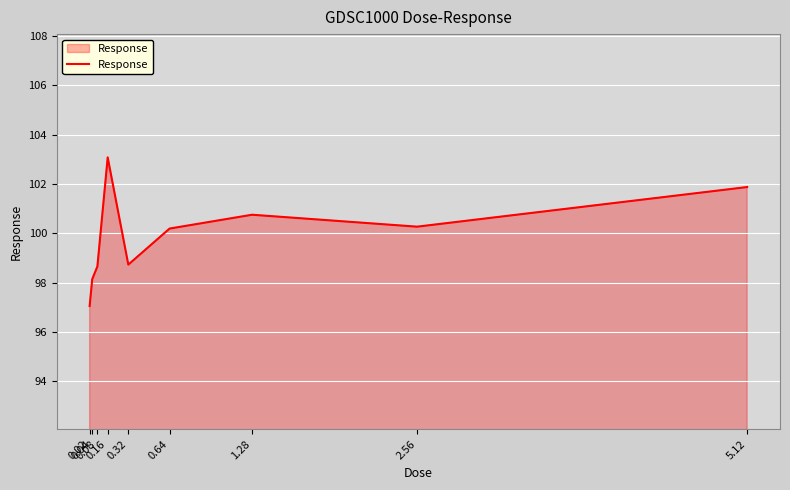

What is the minimum value shown in the chart?

97.1